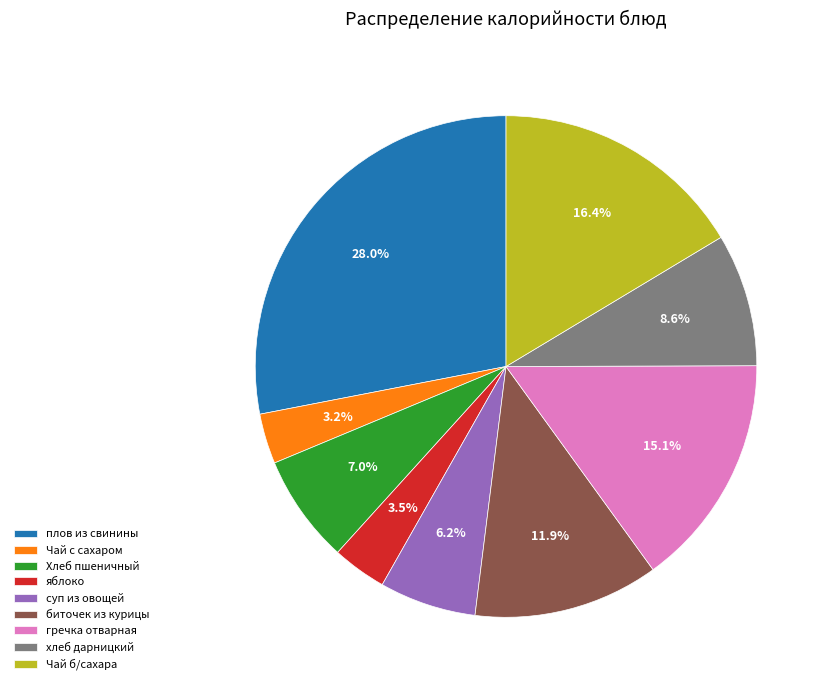

To the nearest percent, what is the difference between the largest and smallest slice percentages?

25%